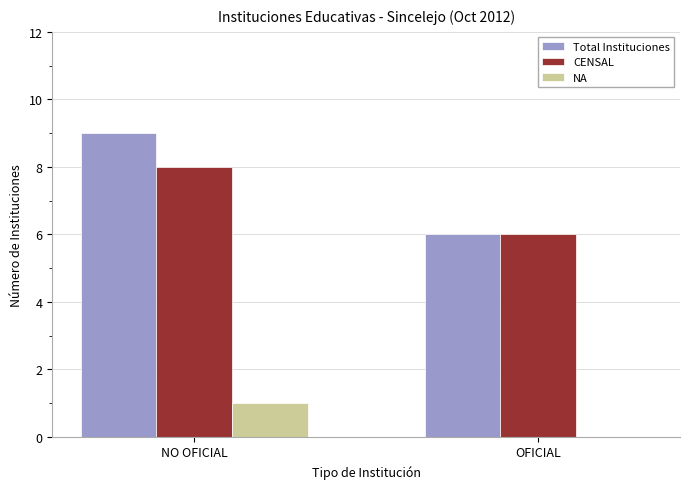

What is the sum of the CENSAL values at NO OFICIAL and OFICIAL?

14